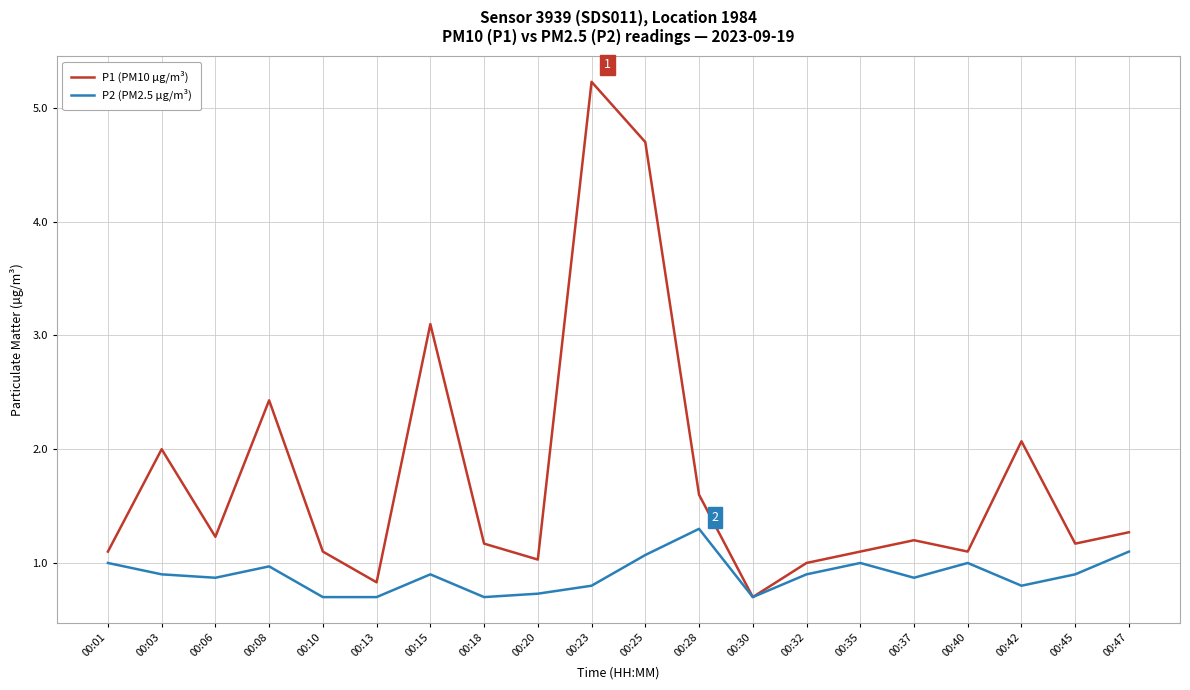

How many lines are shown in the chart?

2